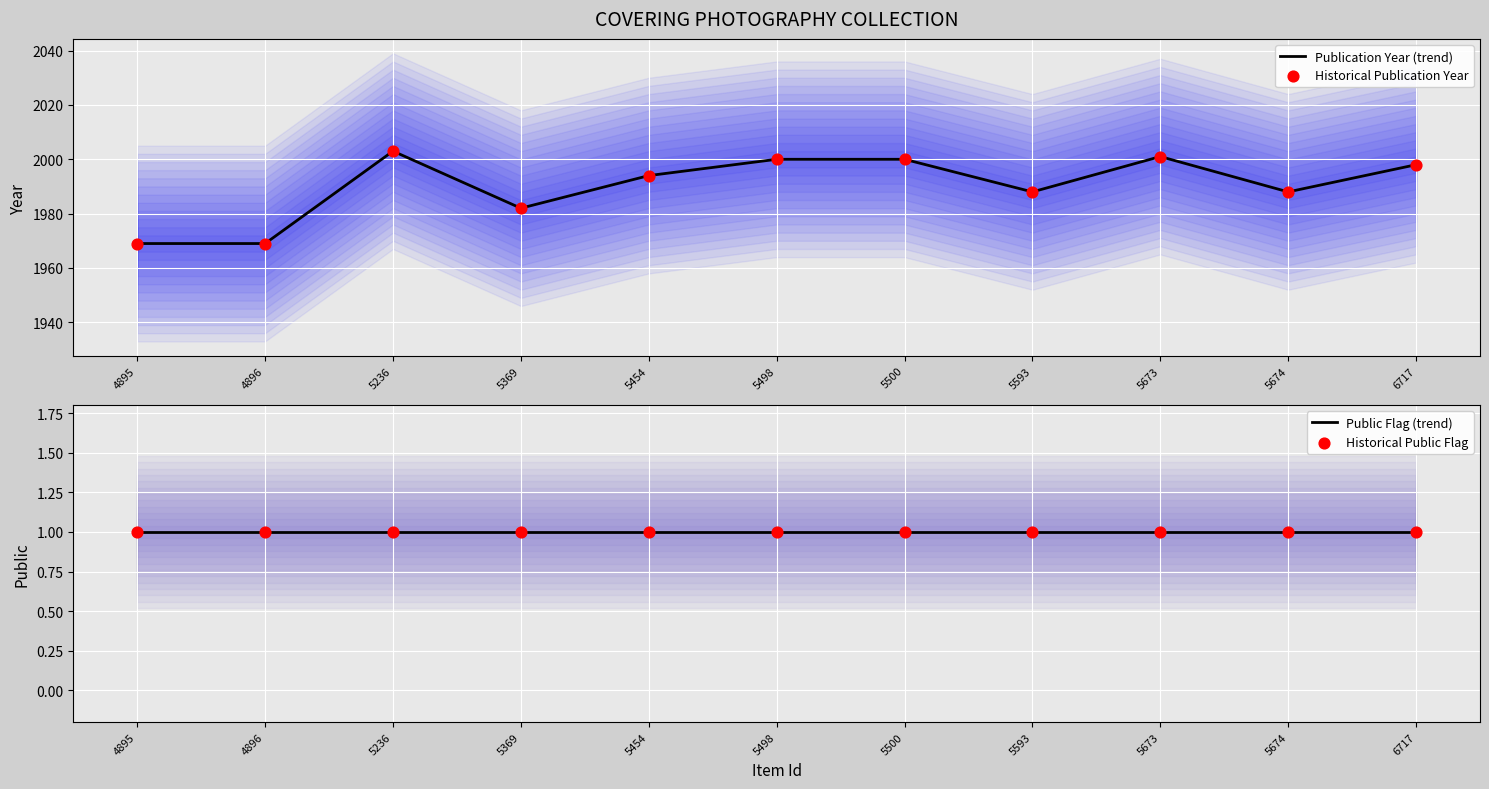

Which series has the largest Y range (max minus min)?

Publication Year (trend)